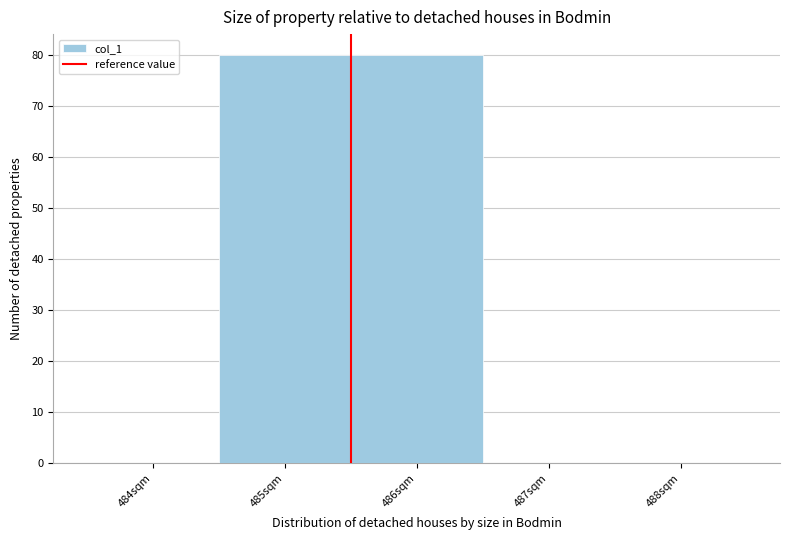

How tall is the bar that spans 485.5 to 486.5 on the x-axis? The values are not printed on the chart, so give them approximately, as read against the axis.

80